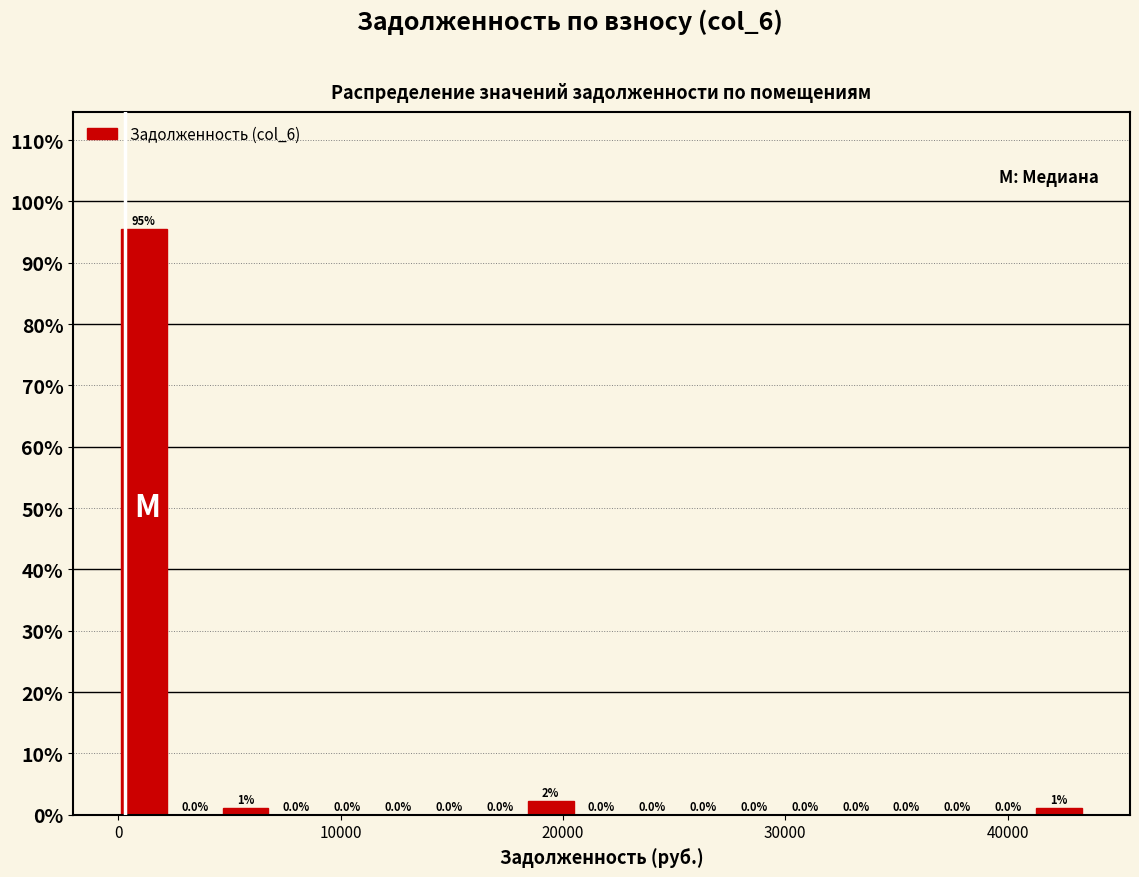

Read against the x-axis, roughly where is the centre of the tallest bar?

1000